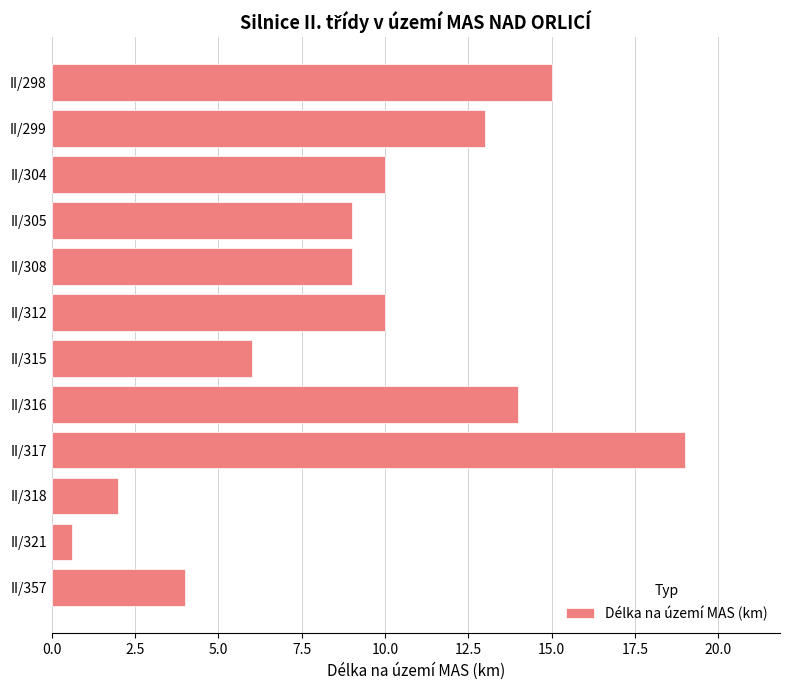

The value at II/298 is 15.0. True or false?

True